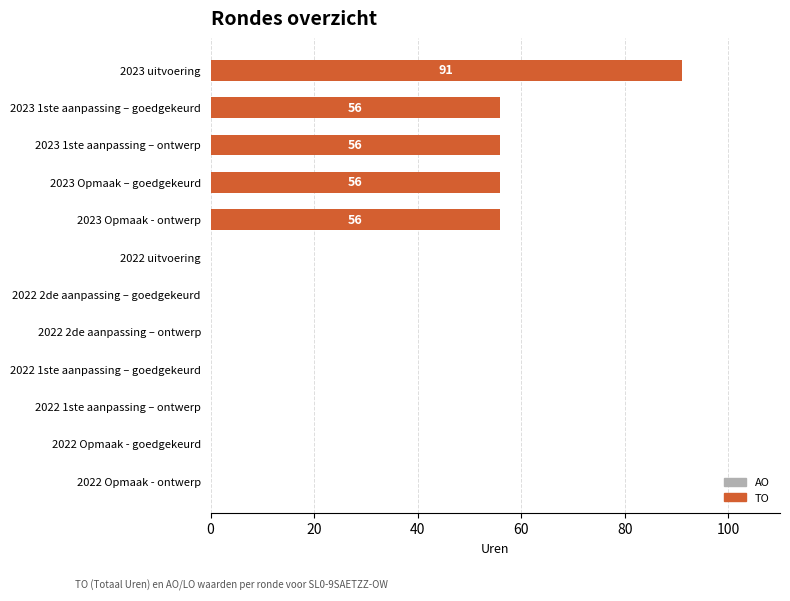

Is it true that the value at 2023 uitvoering is 19?

False